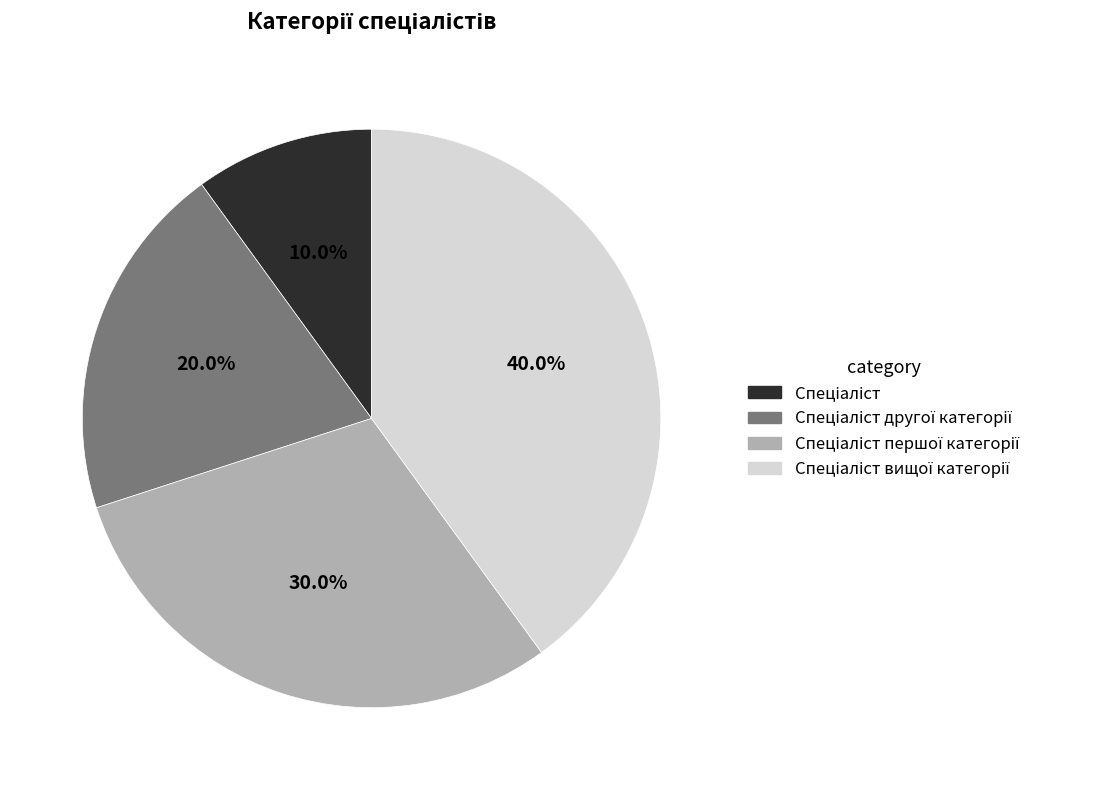

Is there a majority slice in this chart?

No